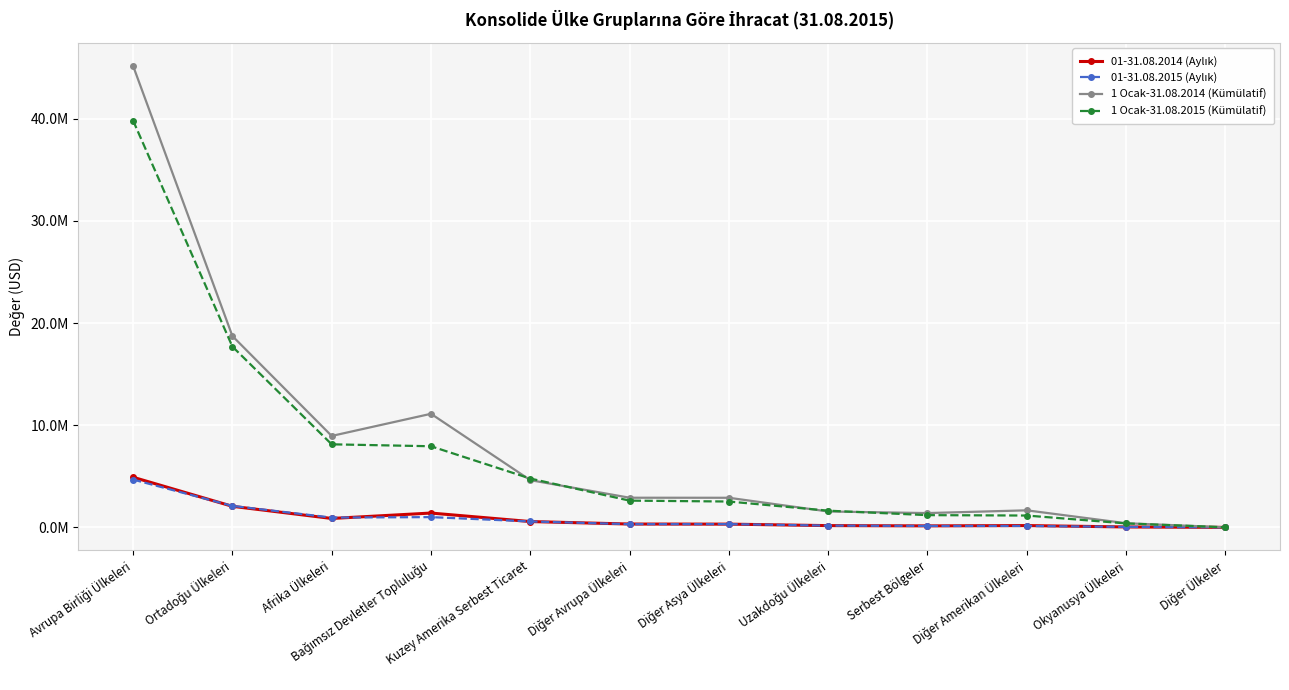

The value of 1 Ocak-31.08.2014 (Kümülatif) at Serbest Bölgeler is 2223023.1. True or false?

False